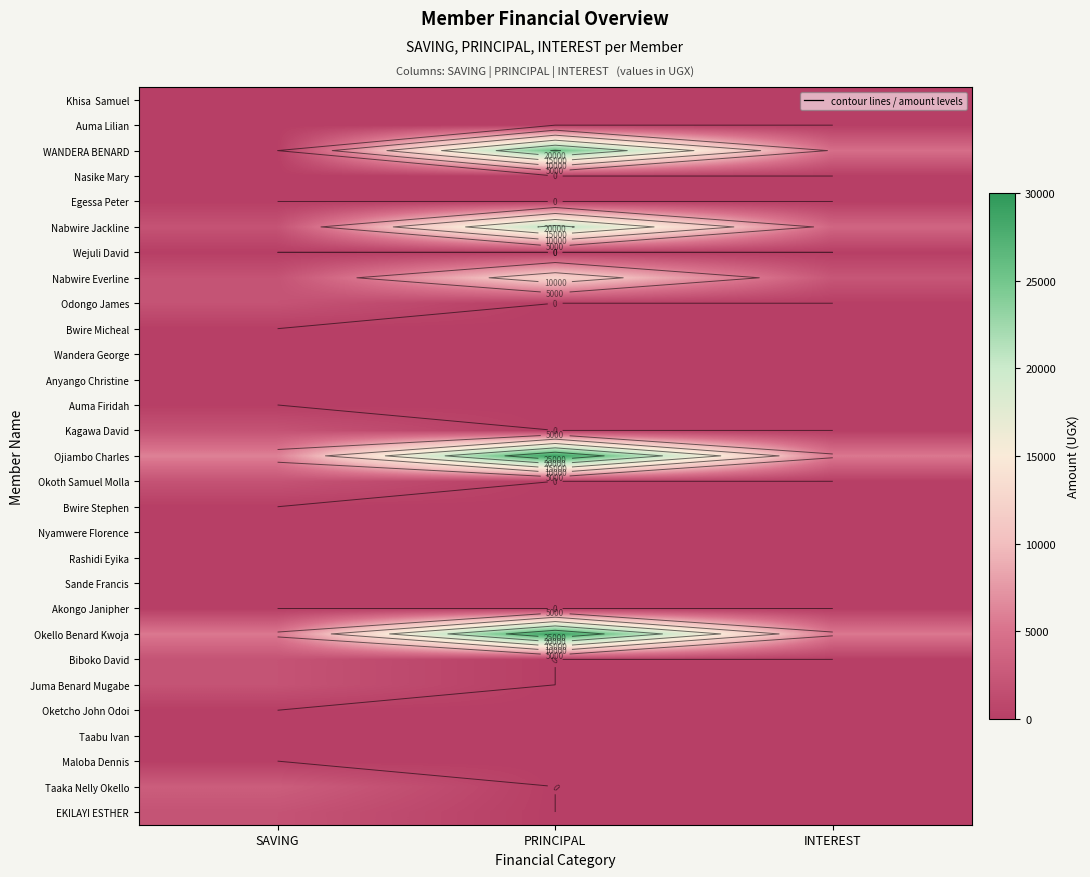

What is the total value across all series at PRINCIPAL?

117500